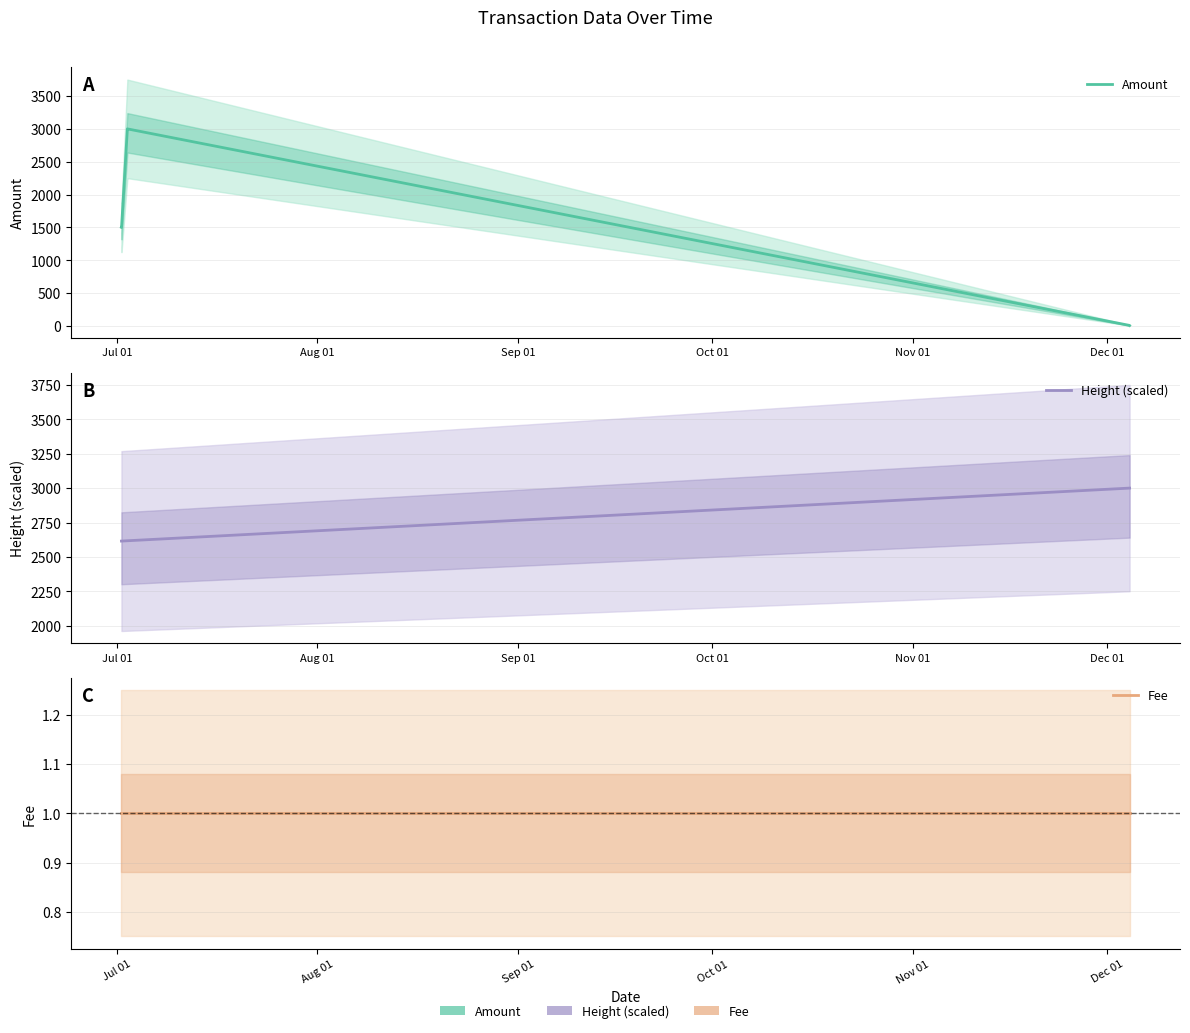

Rank the series at Aug 01 from highest to lowest value.

Height (scaled), Amount, Fee